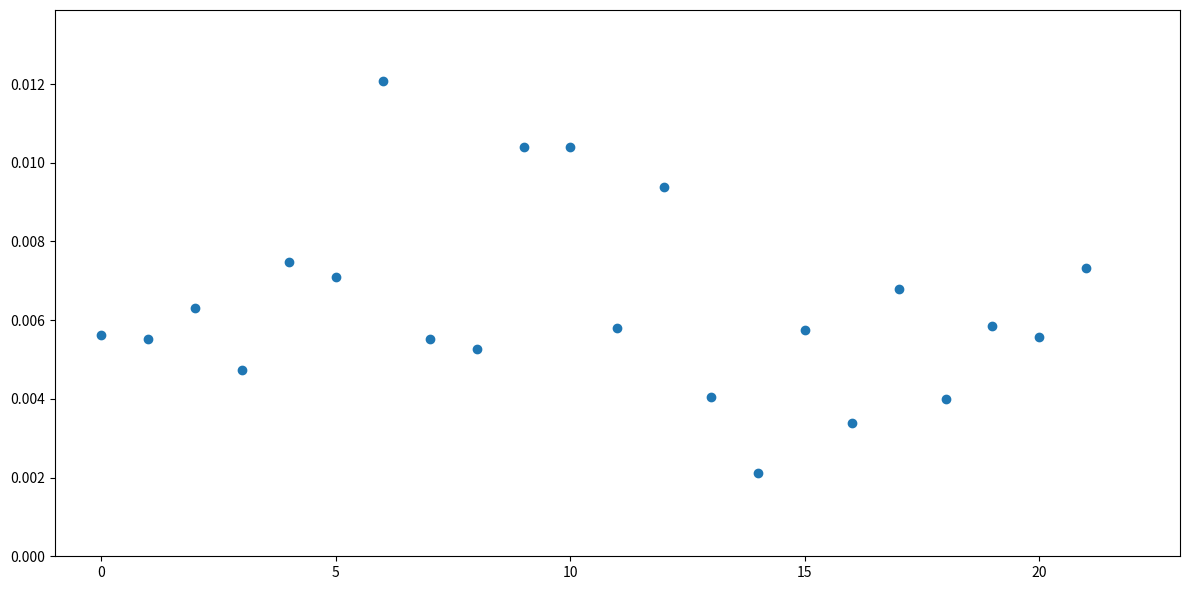

How many points are shown in the scatter plot?

22